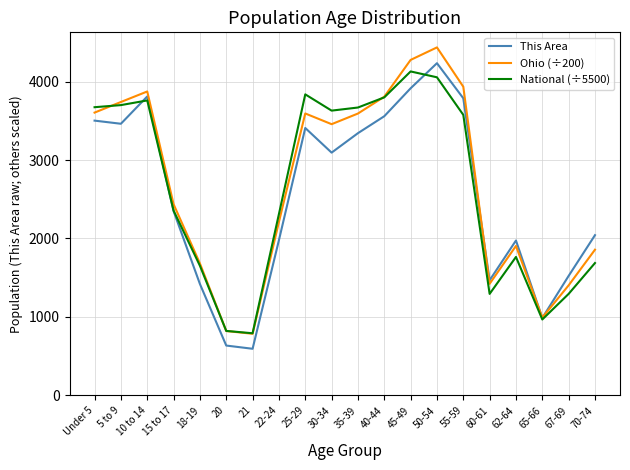

Which series ends up on top after the final intersection of Ohio (÷200) and This Area?

This Area